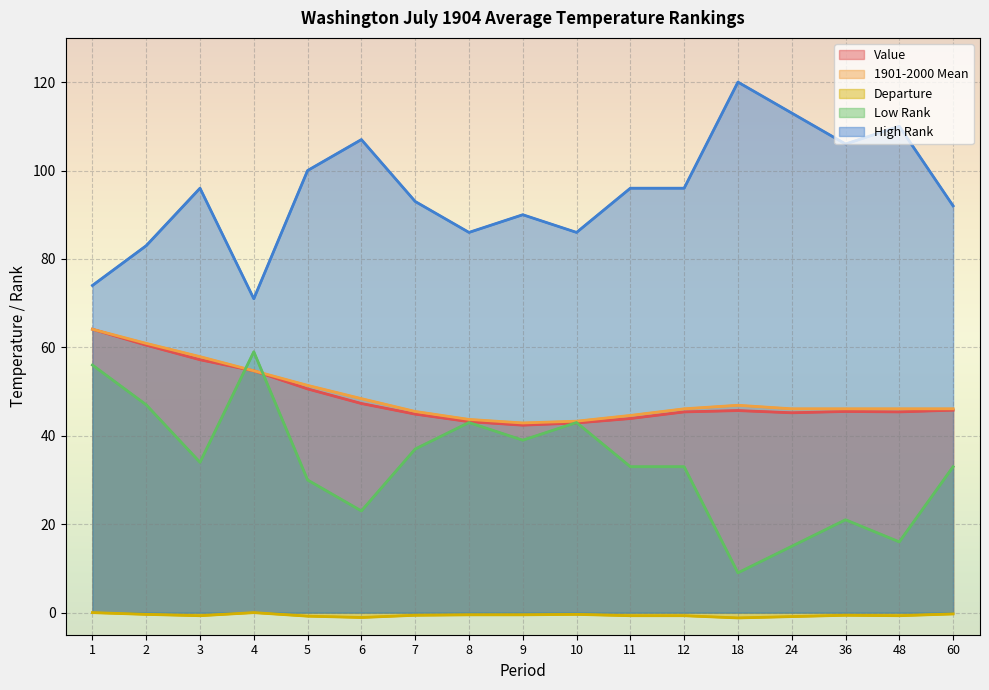

Reading left to right, extract all data points from this chart.

Value: 1=64.1	2=60.5	3=57.2	4=54.7	5=50.6	6=47.3	7=44.9	8=43.2	9=42.4	10=42.9	11=43.9	12=45.4	18=45.7	24=45.2	36=45.5	48=45.4	60=45.8
1901-2000 Mean: 1=64.1	2=60.9	3=57.9	4=54.7	5=51.4	6=48.4	7=45.5	8=43.7	9=42.9	10=43.3	11=44.6	12=46.1	18=46.9	24=46.1	36=46.1	48=46.1	60=46.1
Departure: 1=0.0	2=-0.4	3=-0.7	4=0.0	5=-0.8	6=-1.1	7=-0.6	8=-0.5	9=-0.5	10=-0.4	11=-0.7	12=-0.7	18=-1.2	24=-0.9	36=-0.6	48=-0.7	60=-0.3
Low Rank: 1=56.0	2=47.0	3=34.0	4=59.0	5=30.0	6=23.0	7=37.0	8=43.0	9=39.0	10=43.0	11=33.0	12=33.0	18=9.0	24=15.0	36=21.0	48=16.0	60=33.0
High Rank: 1=74.0	2=83.0	3=96.0	4=71.0	5=100.0	6=107.0	7=93.0	8=86.0	9=90.0	10=86.0	11=96.0	12=96.0	18=120.0	24=113.0	36=106.0	48=110.0	60=92.0